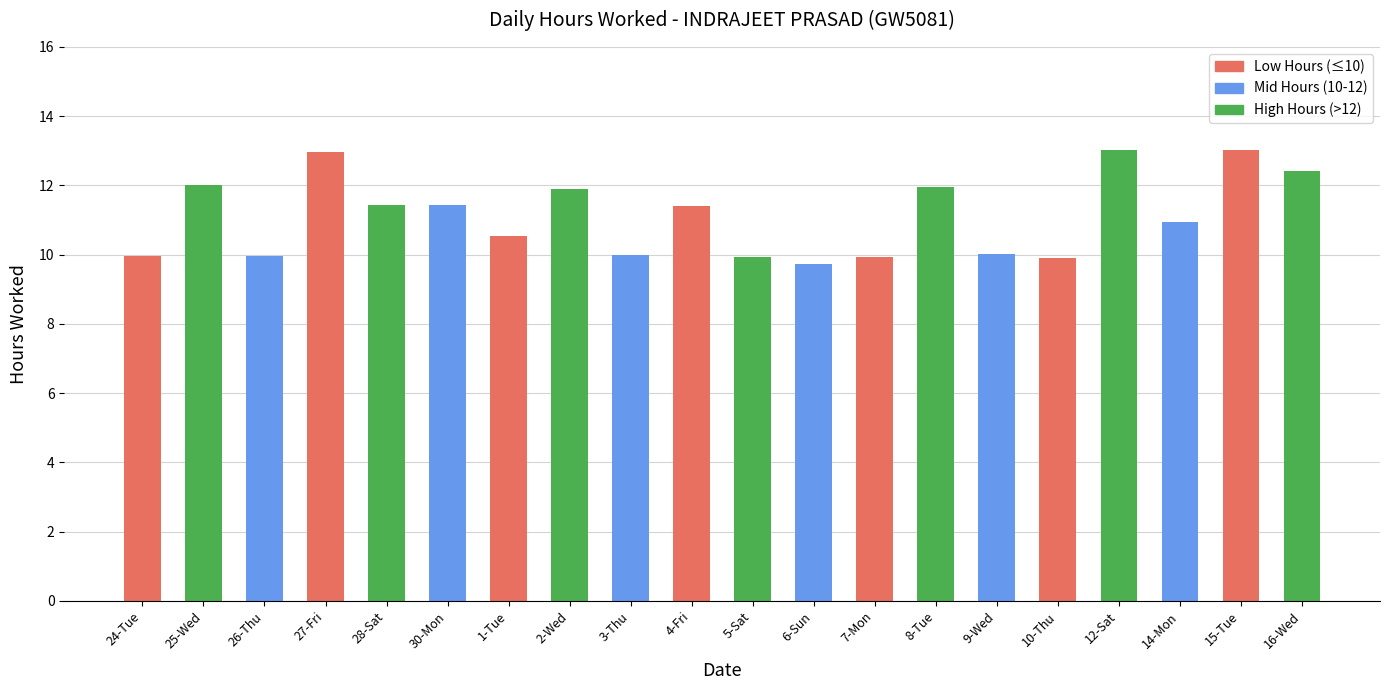

Count the number of categories in the chart.

20